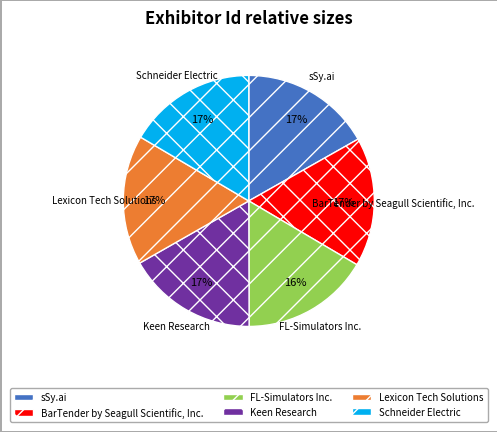

What is the ratio of the value at Lexicon Tech Solutions to the value at Schneider Electric?

1.0